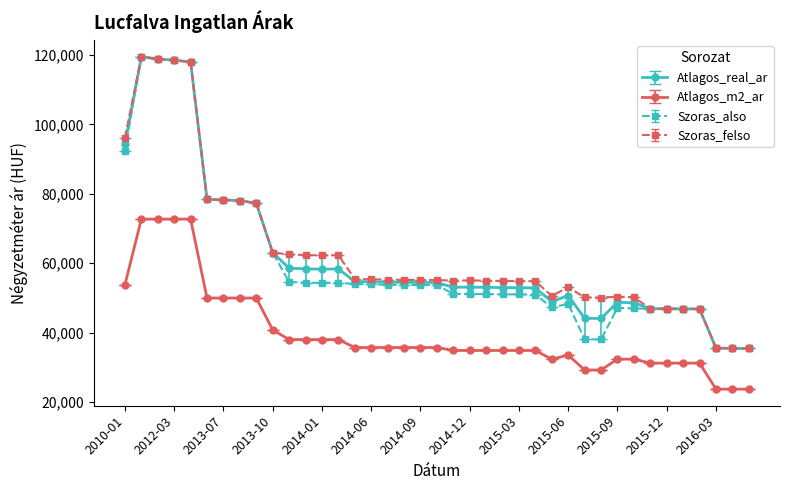

What is the minimum value for Szoras_also?

35470